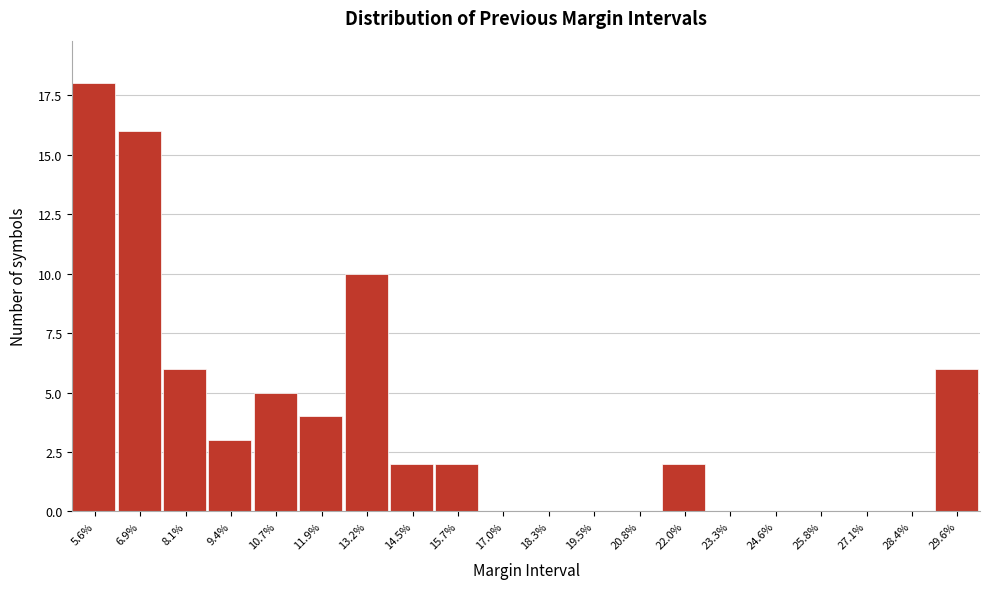

Reading left to right, list all the values displayed in this chart.

5.6%=18	6.9%=16	8.1%=6	9.4%=3	10.7%=5	11.9%=4	13.2%=10	14.5%=2	15.7%=2	17.0%=0	18.3%=0	19.5%=0	20.8%=0	22.0%=2	23.3%=0	24.6%=0	25.8%=0	27.1%=0	28.4%=0	29.6%=6